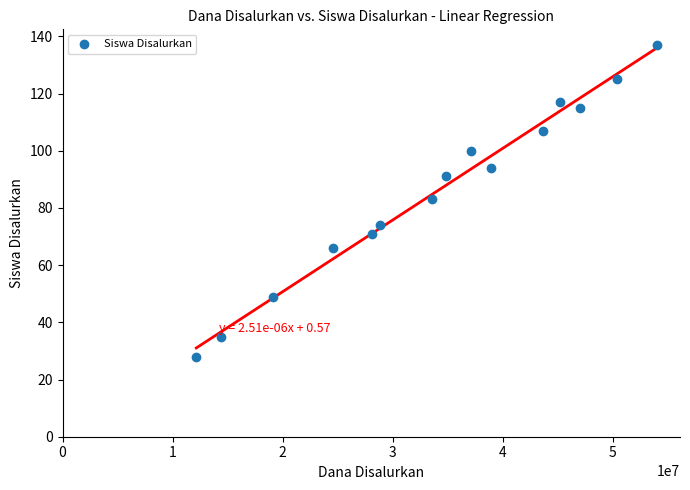

What is the range of X values (max minus min)?

41850000